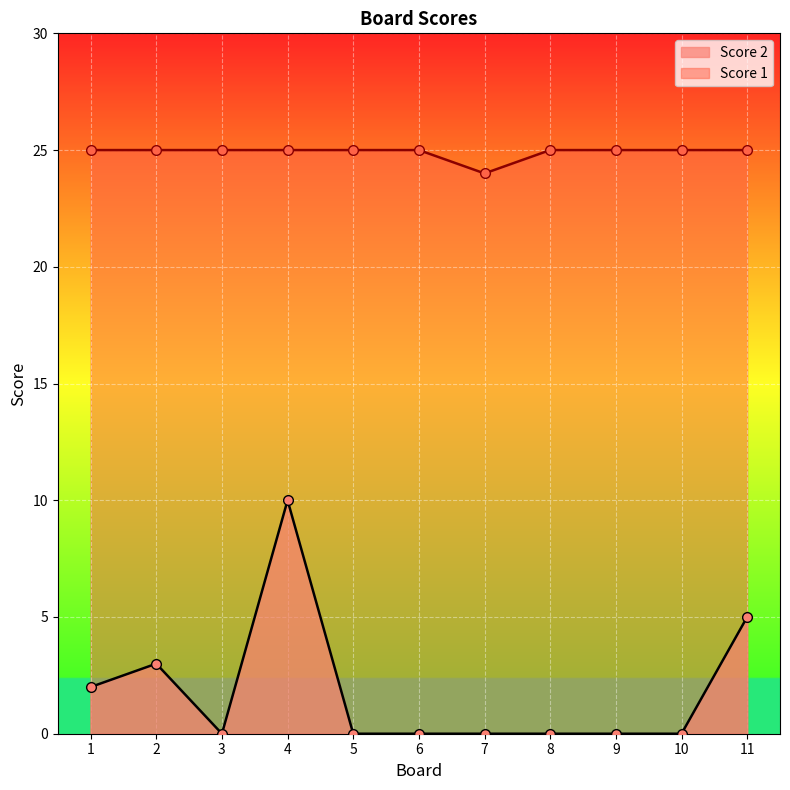

True or false: Score 2 has a value of -4 at 6.

False